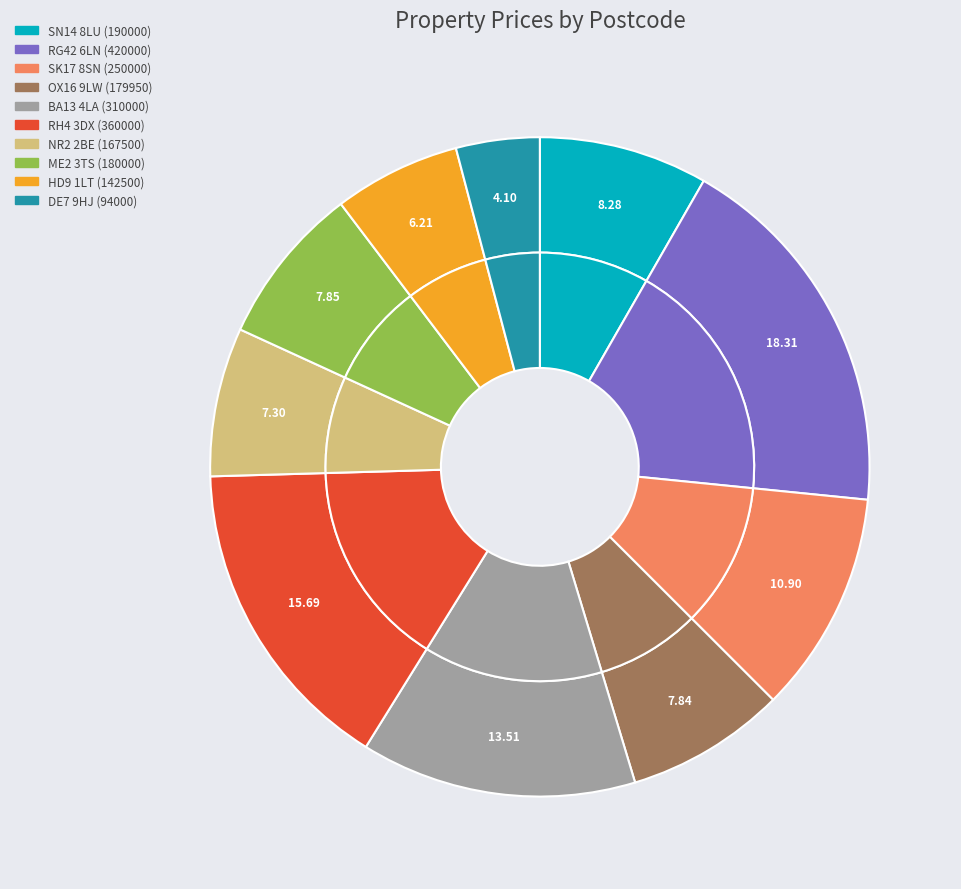

To the nearest percent, what percentage of the pie is NR2 2BE (167500)?

7%